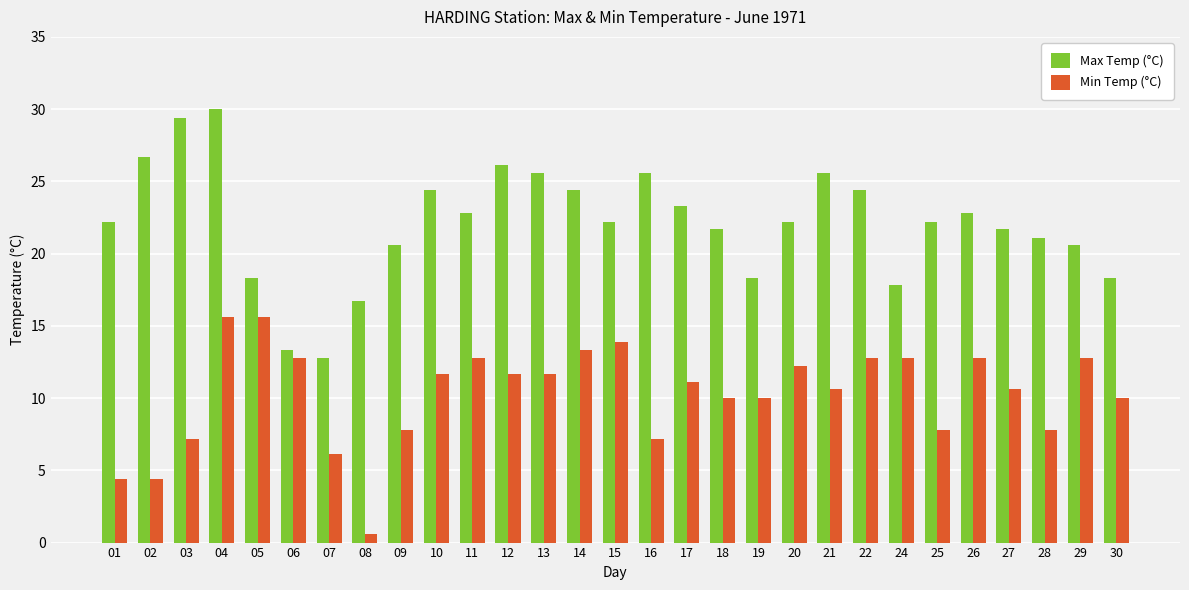

What is the average value of the Max Temp (°C) series?

22.1